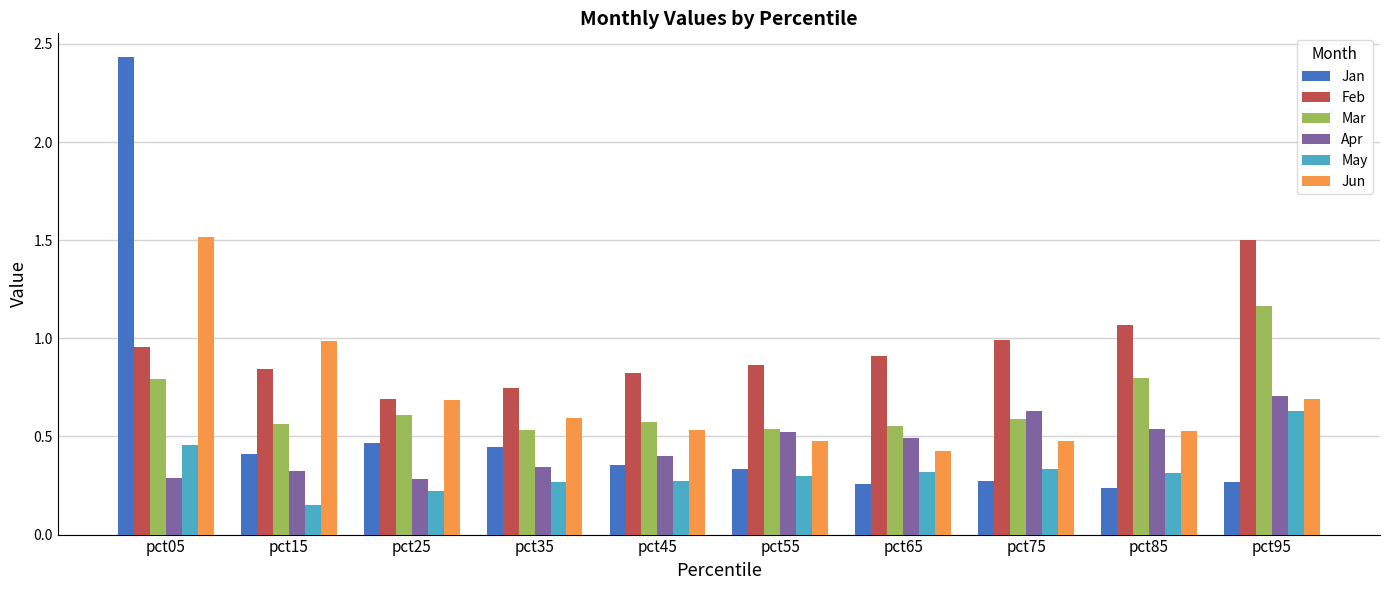

Which series has the largest range (max minus min)?

Jan